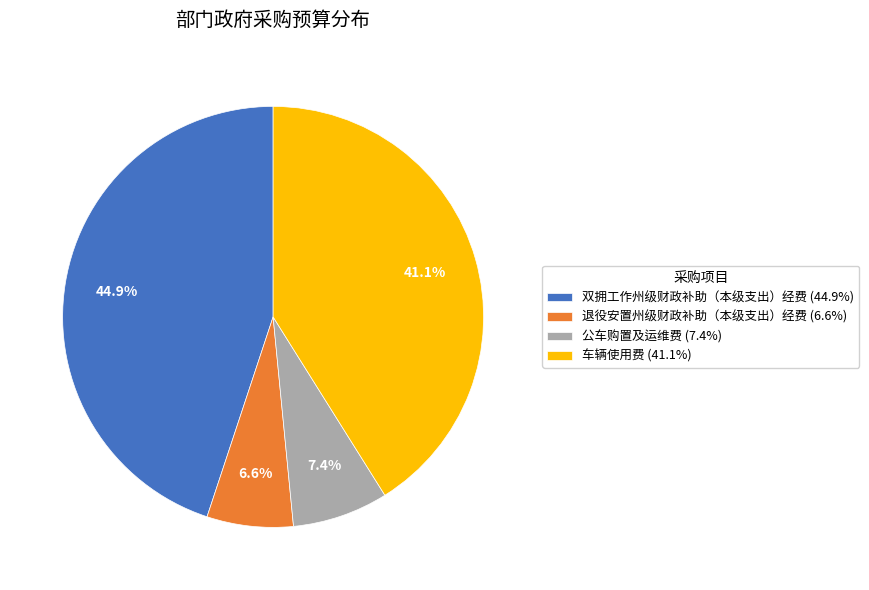

To the nearest percent, what is the combined percentage of 双拥工作州级财政补助（本级支出）经费 and 公车购置及运维费?

52%